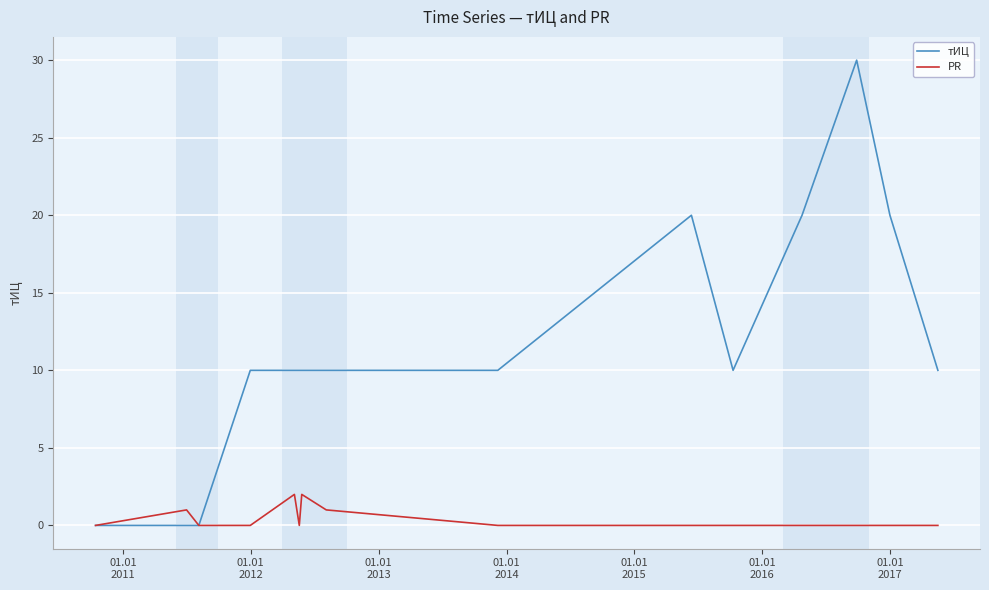

How many тИЦ values are between 10 and 20?

11